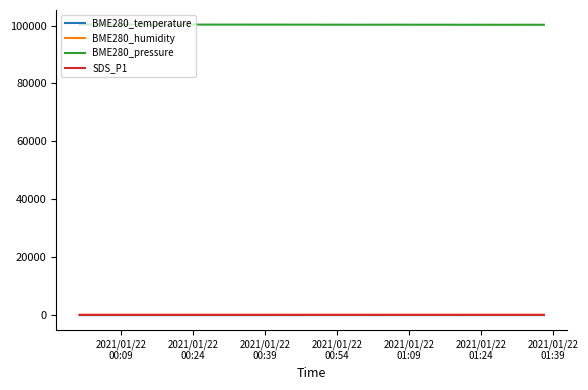

True or false: BME280_temperature and BME280_humidity cross at least once.

False